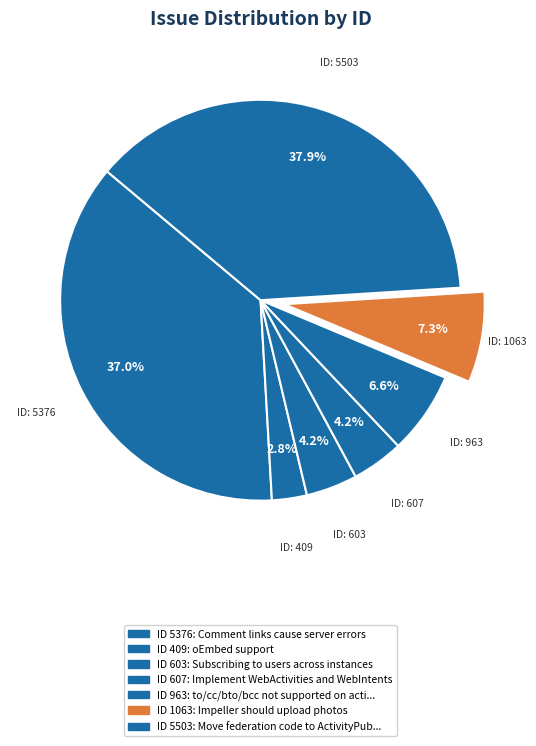

How many segments does this pie chart have?

7